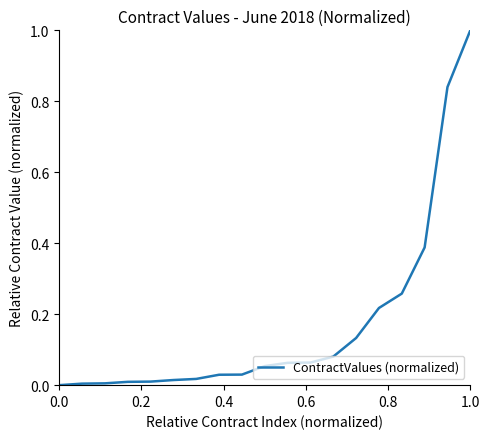

How many distinct data groups are displayed?

1